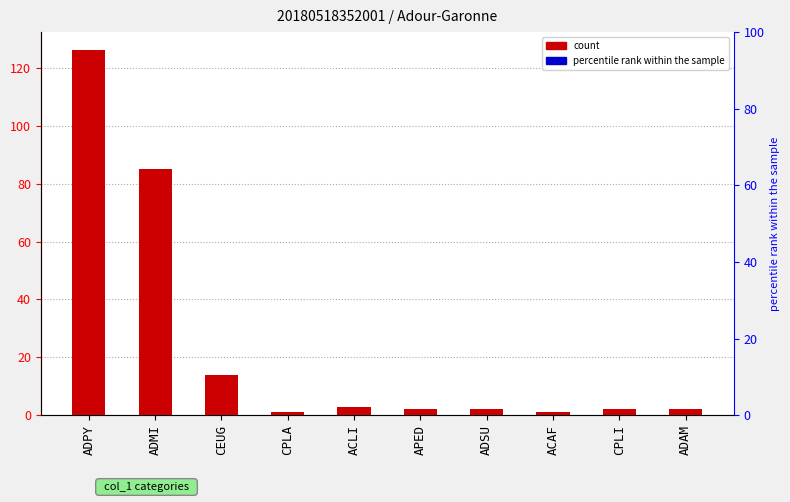

What position from the left is ACLI?

5